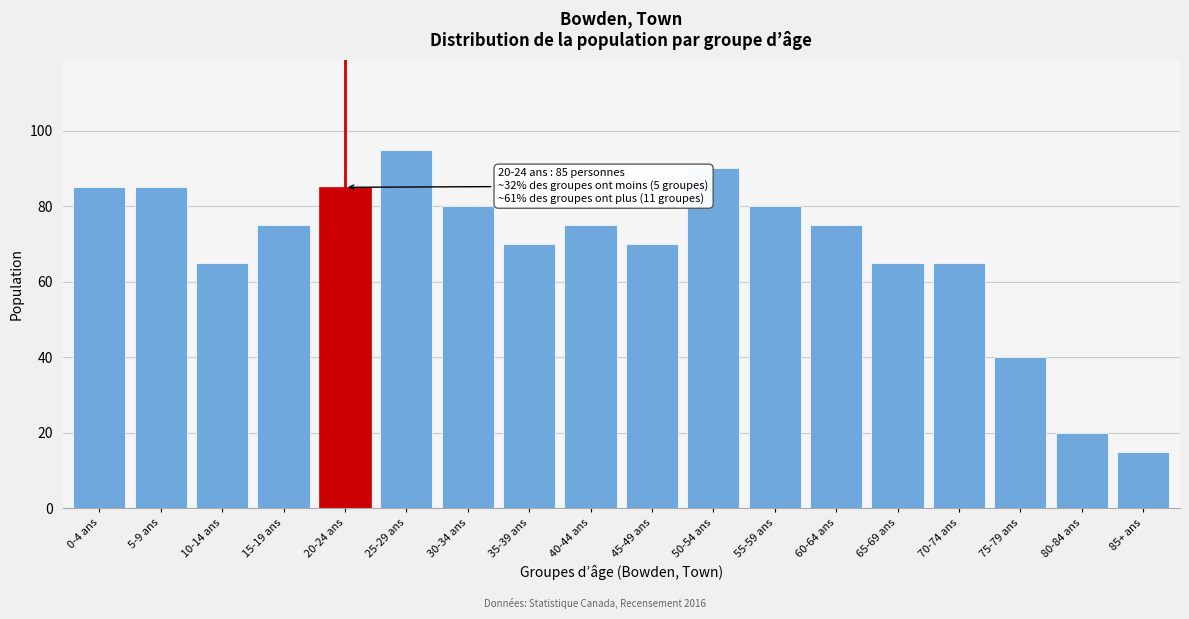

Reading left to right, transcribe all the data shown in this chart.

0-4 ans=85	5-9 ans=85	10-14 ans=65	15-19 ans=75	20-24 ans=85	25-29 ans=95	30-34 ans=80	35-39 ans=70	40-44 ans=75	45-49 ans=70	50-54 ans=90	55-59 ans=80	60-64 ans=75	65-69 ans=65	70-74 ans=65	75-79 ans=40	80-84 ans=20	85+ ans=15